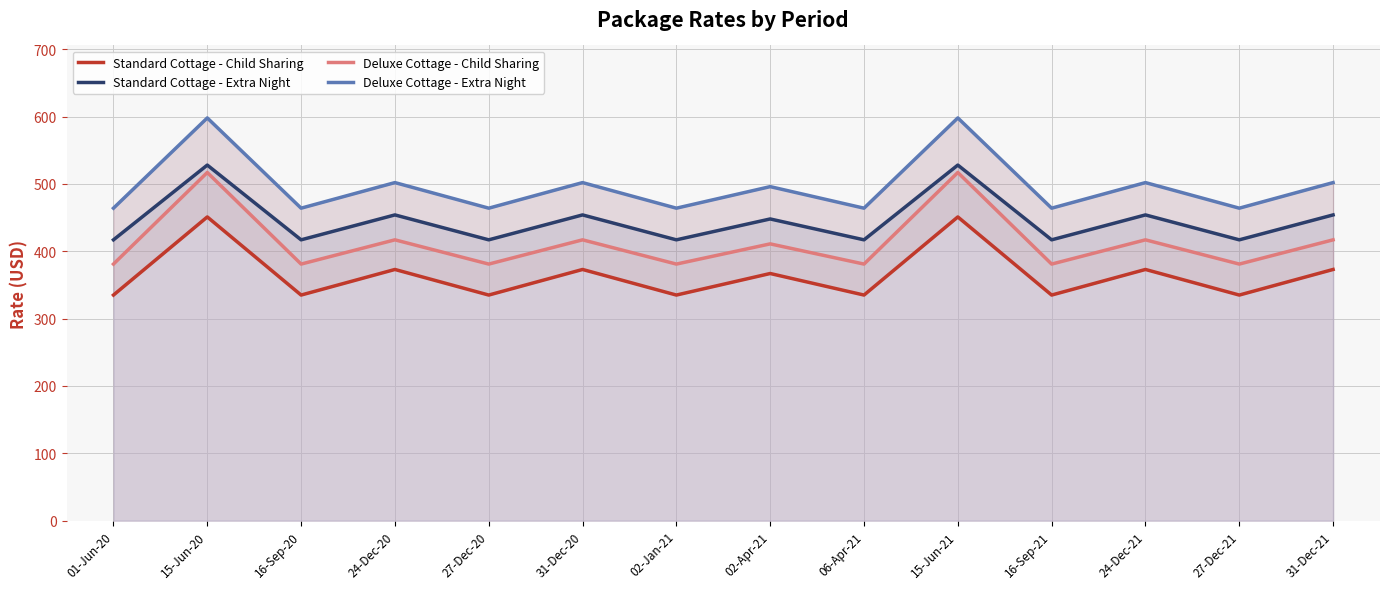

Which category has the lowest value in the Deluxe Cottage - Extra Night series?

01-Jun-20